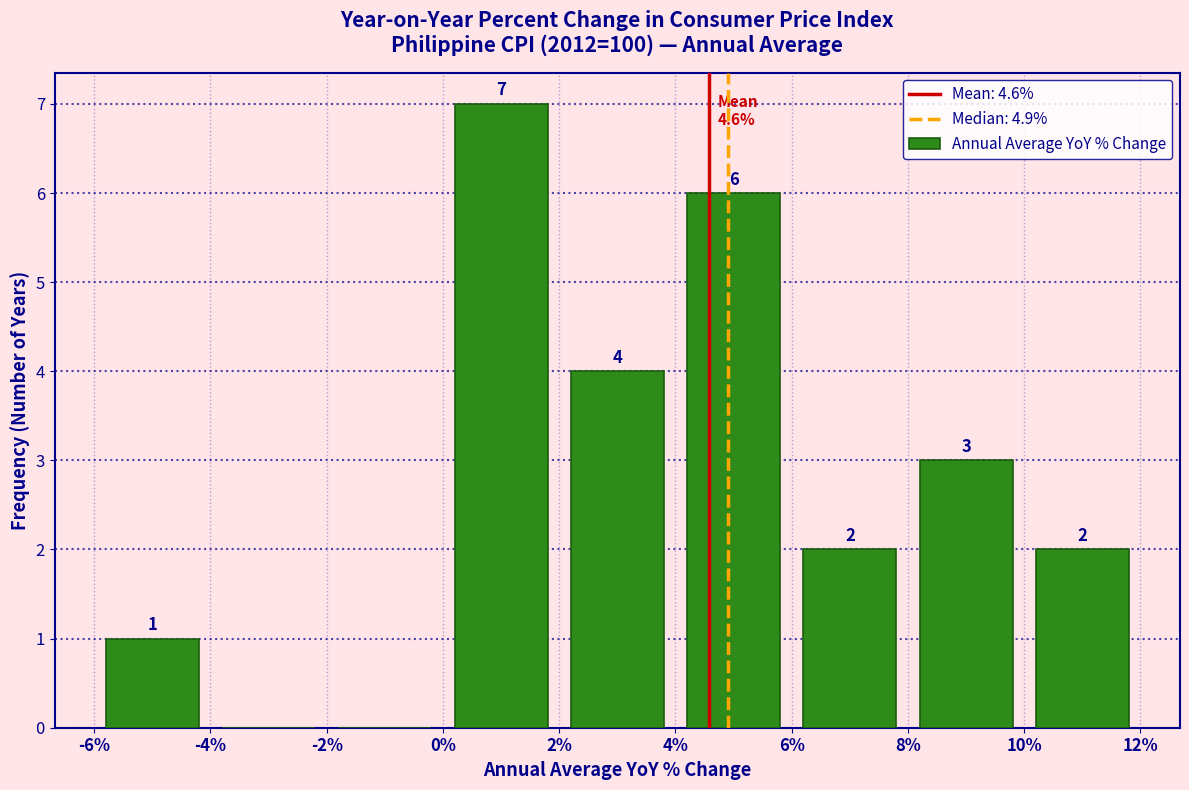

Which range on the x-axis has the tallest bar?

0% to 2%